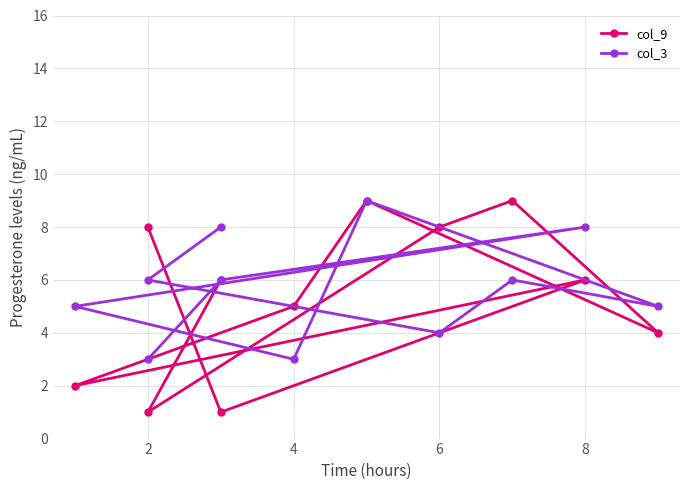

Reading right to left, transcribe all the data shown in this chart.

col_9: 8	1	6	2	5	9	4	9	8	1	6
col_3: 3	6	8	5	3	9	5	6	4	6	8